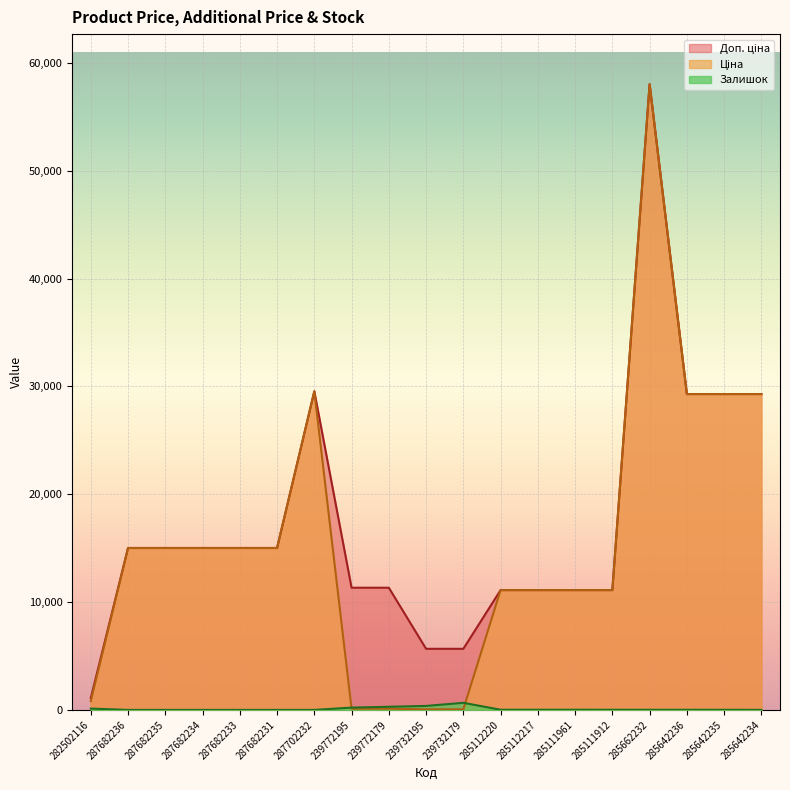

True or false: Доп. ціна has more than 0 interior local peaks.

True